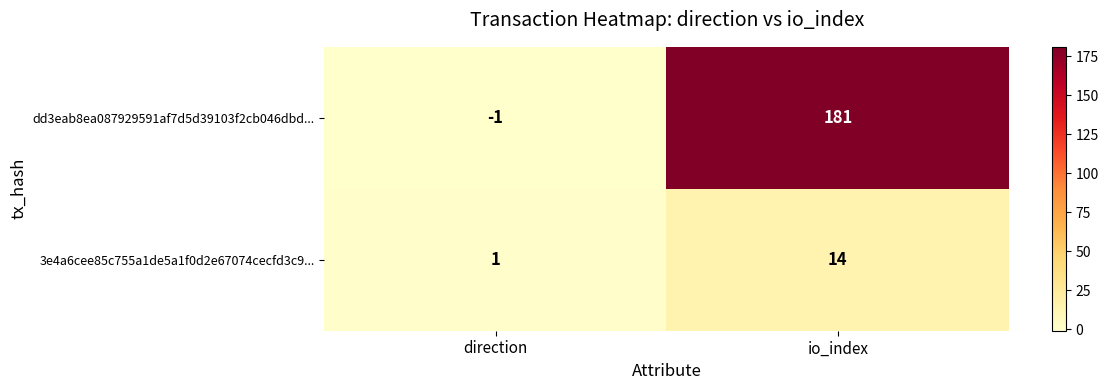

What is the average value of the dd3eab8ea087929591af7d5d39103f2cb046dbd... series?

90